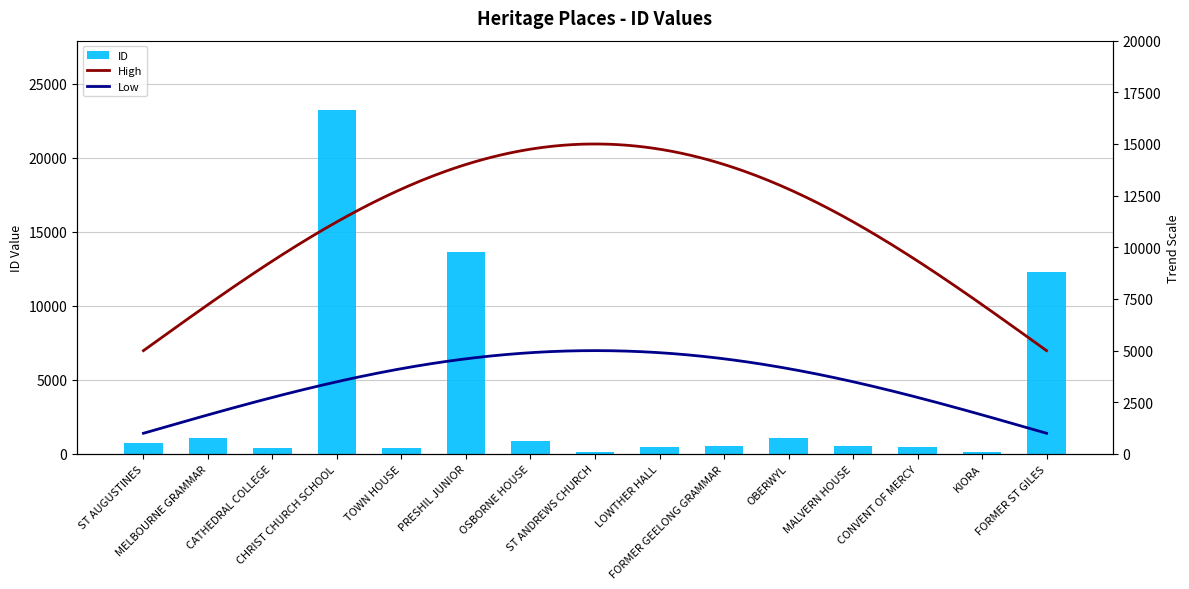

Between CHRIST CHURCH SCHOOL and KIORA, which is larger?

CHRIST CHURCH SCHOOL